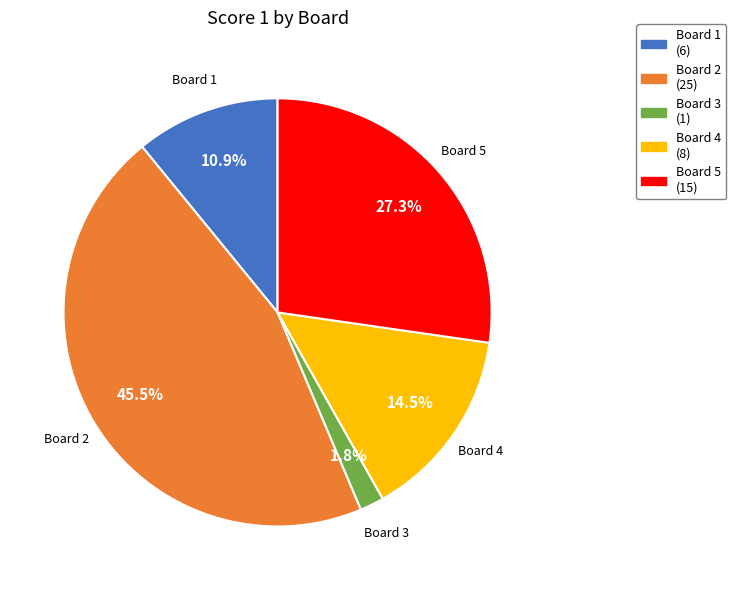

Combined, what portion of the pie is Board 3 and Board 5?

29.1%